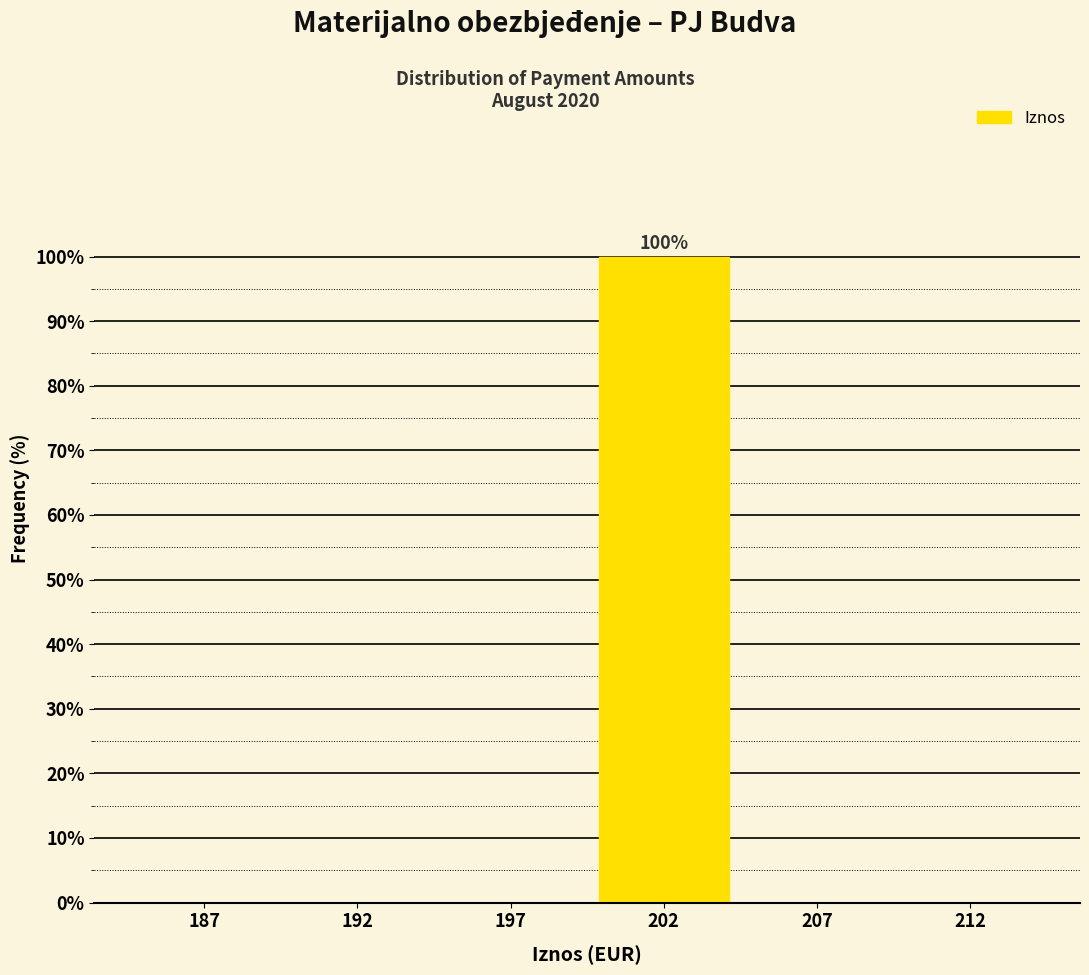

Reading left to right, what are all the values shown in this chart?

187=0	192=0	197=0	202=100	207=0	212=0